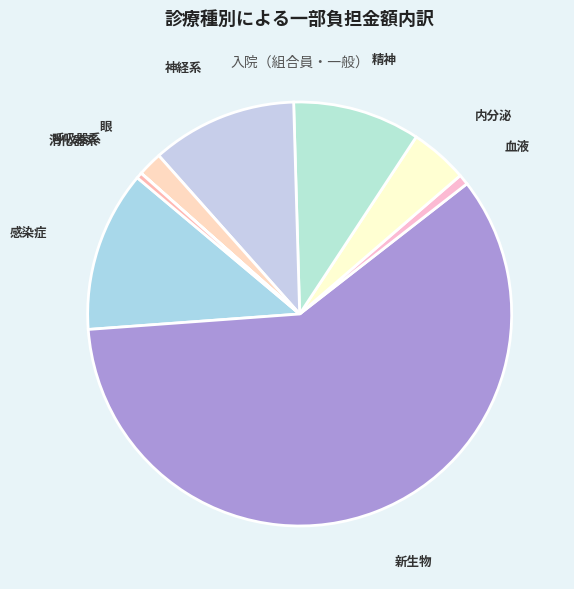

Is 新生物 the majority of the pie?

Yes